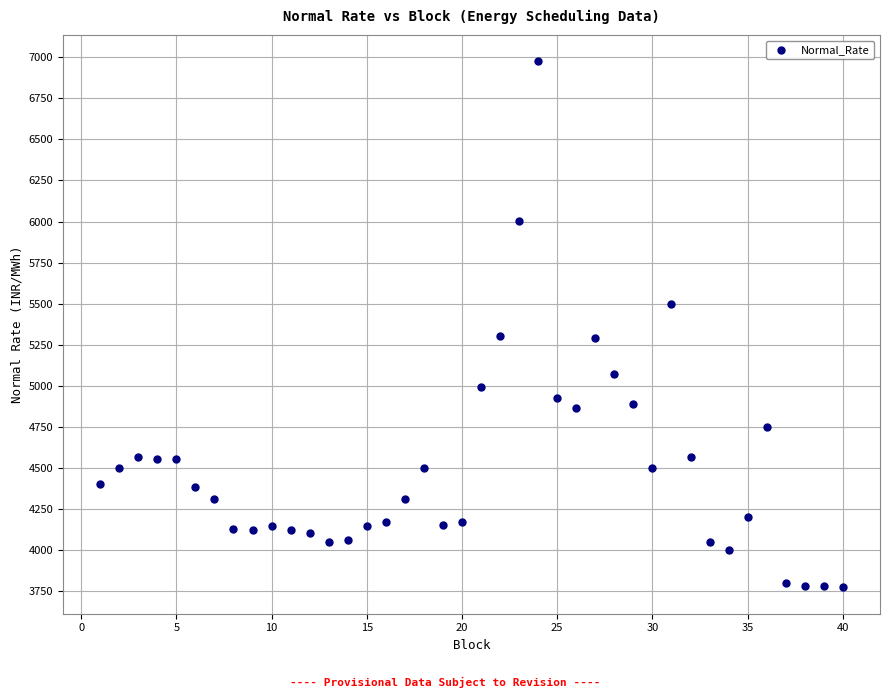

What is the range of X values (max minus min)?

39.0